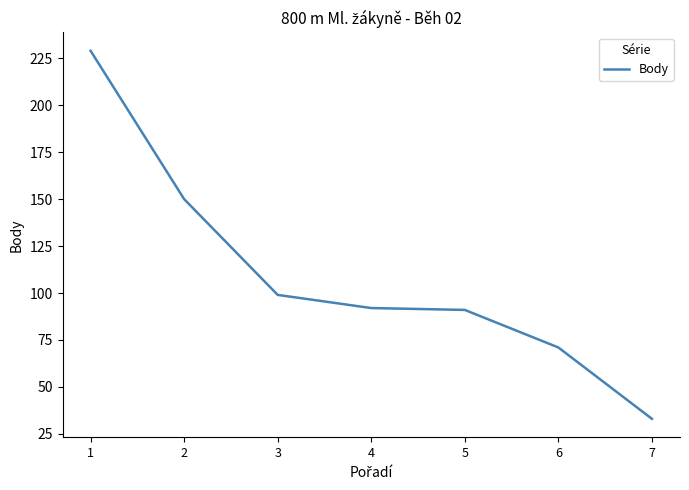

Where is the data nearest to the value 131?

2